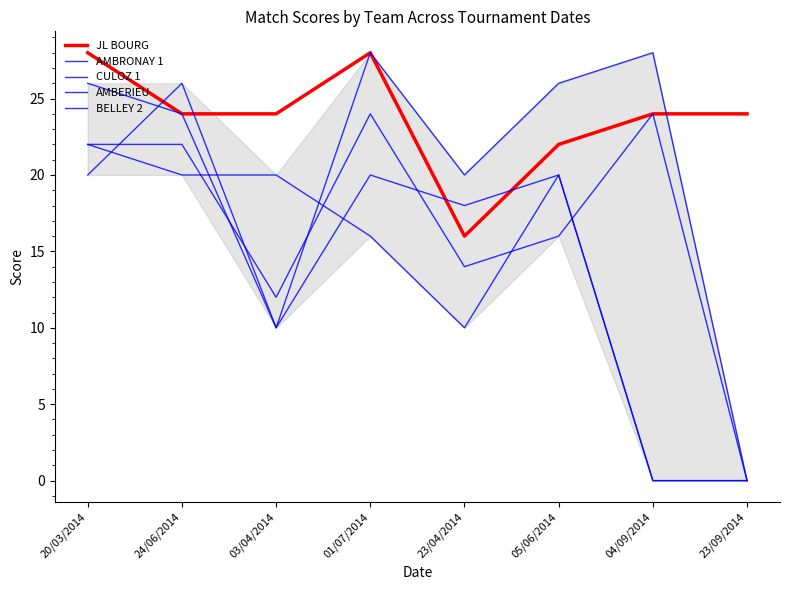

Reading left to right, list all the values displayed in this chart.

JL BOURG: 28	24	24	28	16	22	24	24
AMBRONAY 1: 22	22	12	24	14	16	24	0
CULOZ 1: 26	24	10	28	20	26	28	0
AMBERIEU: 22	20	20	16	10	20	0	0
BELLEY 2: 20	26	10	20	18	20	0	0